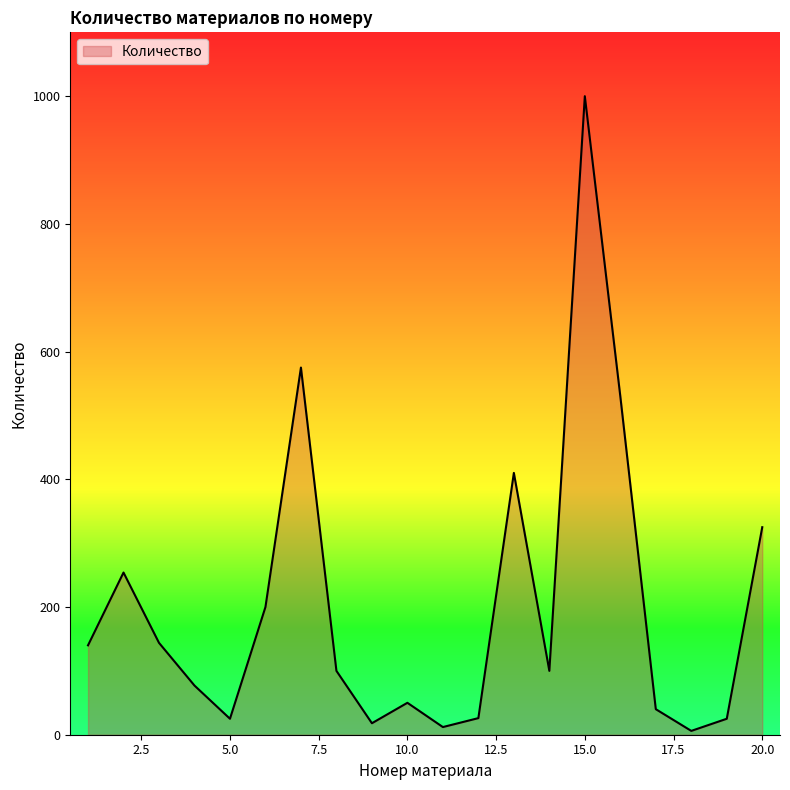

What is the difference between the maximum and minimum values?

994.0